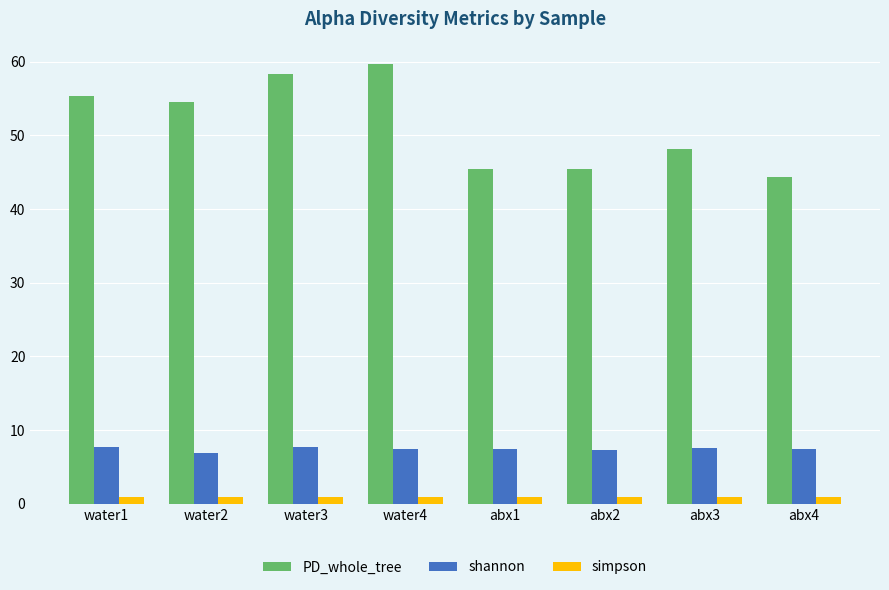

At which label does PD_whole_tree first exceed 54?

water1